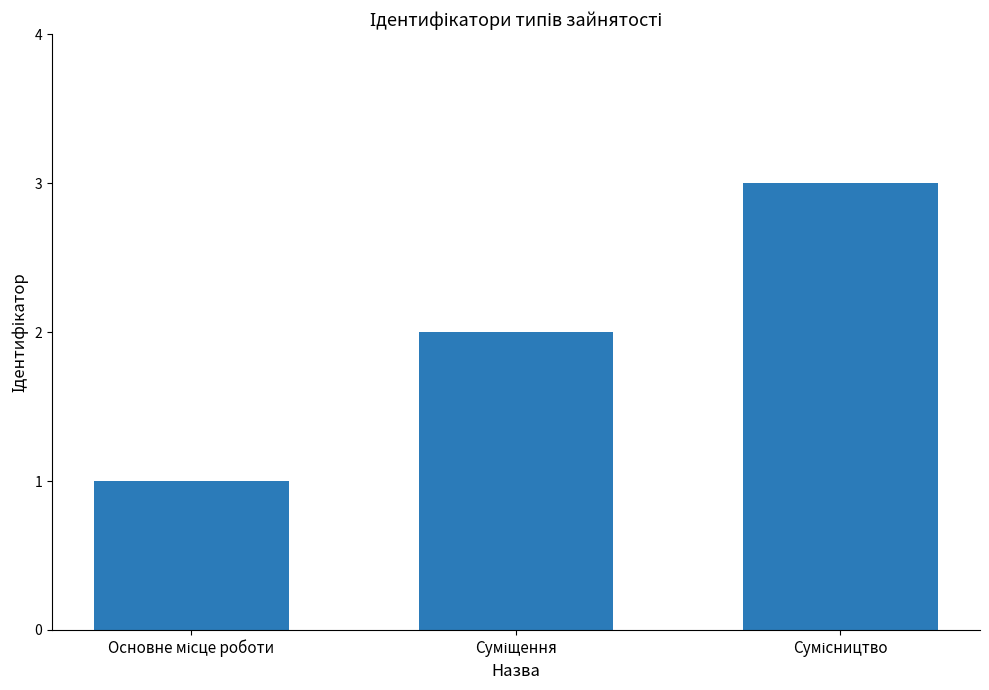

What is the average value?

2